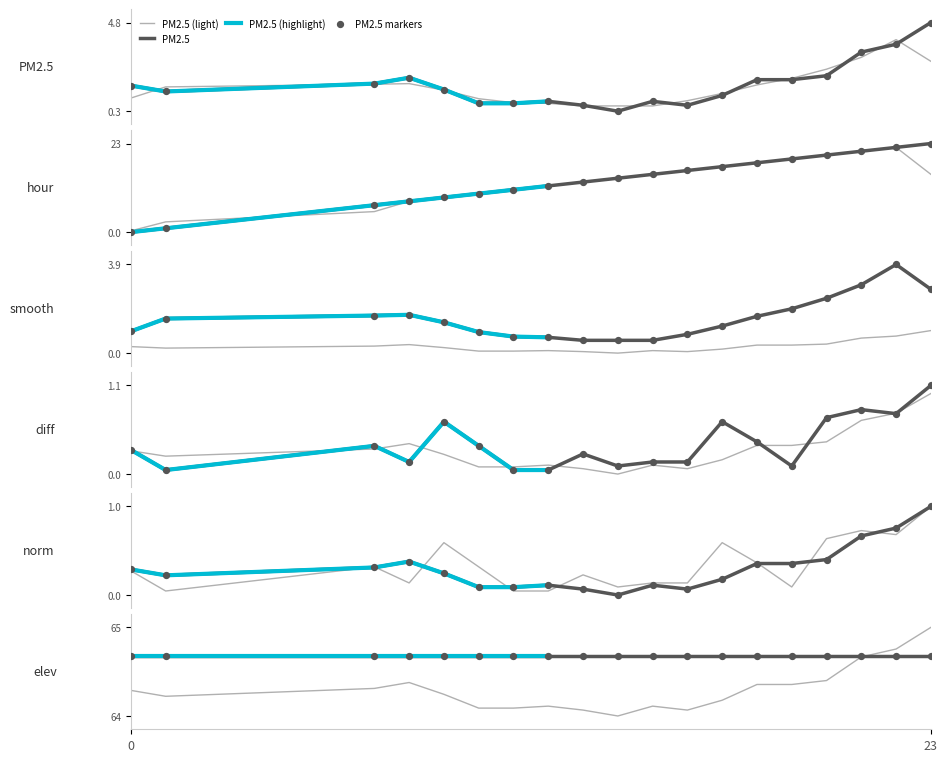

At which category is the sum across all series the highest?

23